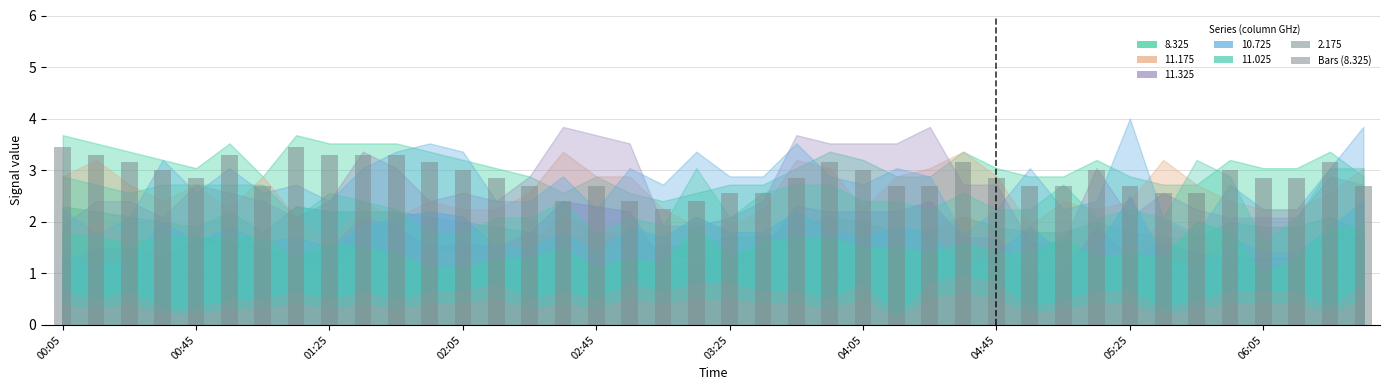

What is the difference between the second highest and minimum values?

1.2